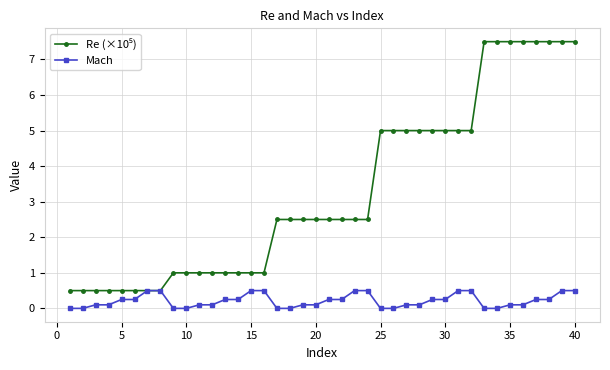

What is the value of the Mach point at the 16th from the left?

0.5